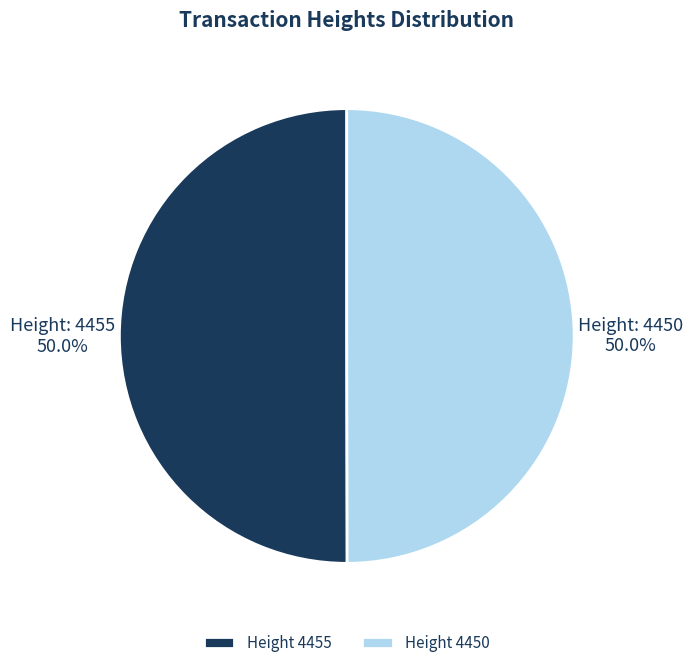

Approximately how many times larger is the value at Height 4455 compared to Height 4450?

1.0